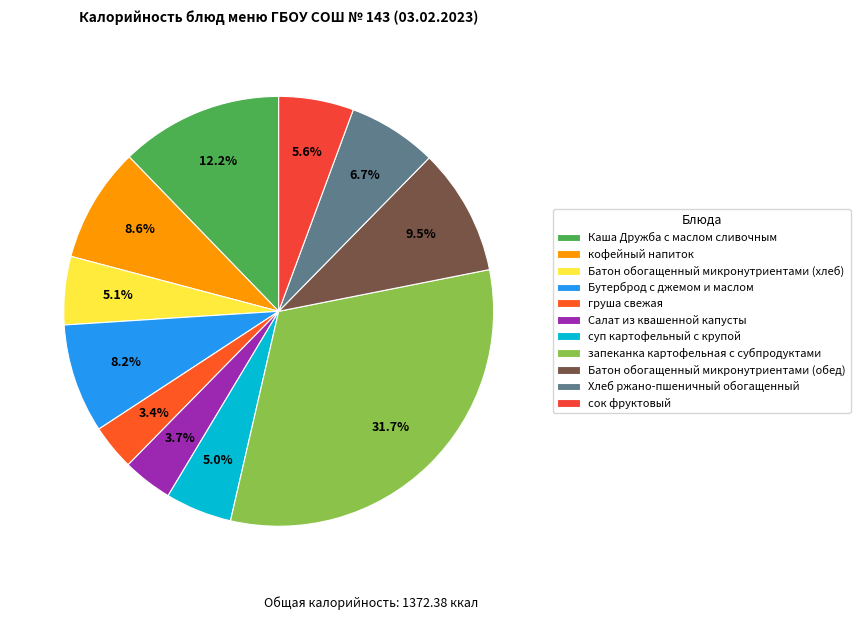

Which has a higher value, Каша Дружба с маслом сливочным or Бутерброд с джемом и маслом?

Каша Дружба с маслом сливочным